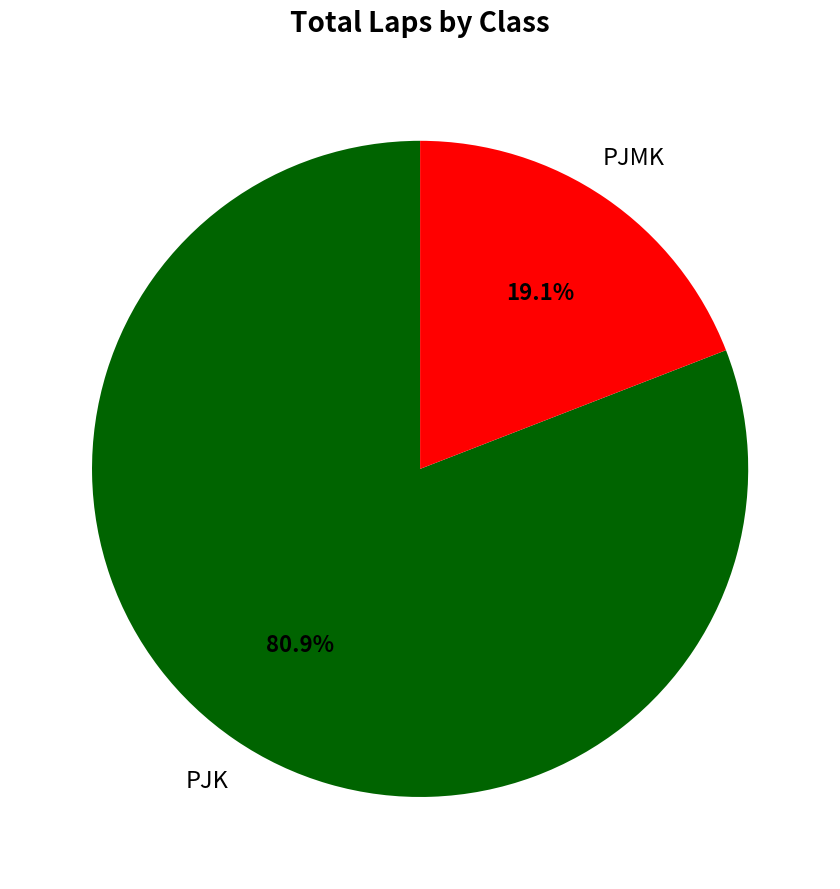

Does any single category account for the majority?

Yes